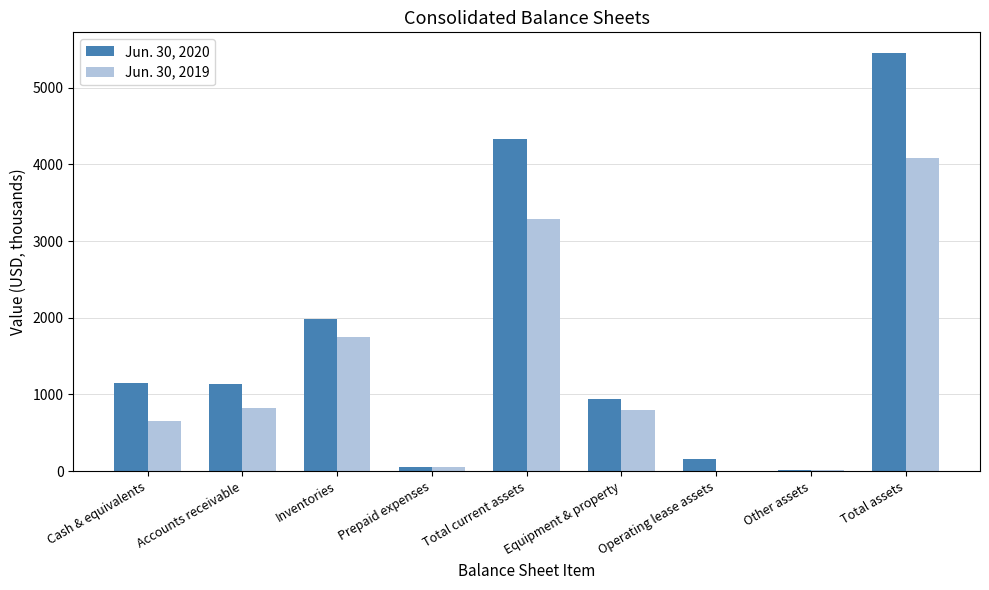

Where is Jun. 30, 2019 nearest to the value 2043?

Inventories